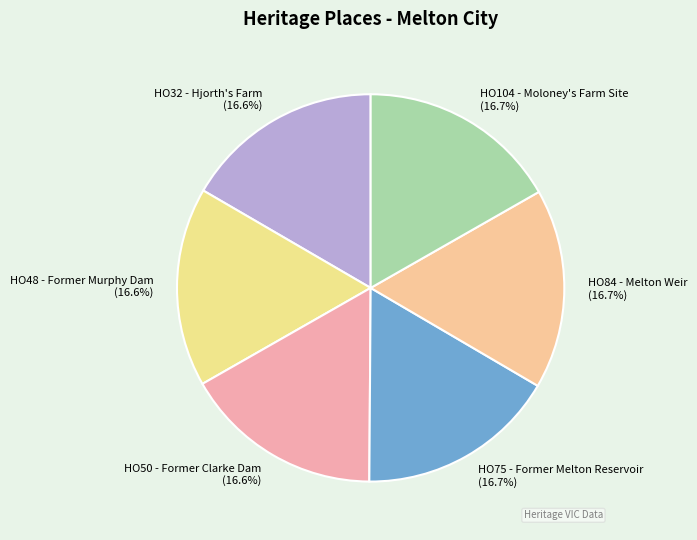

True or false: HO104 - Moloney's Farm Site accounts for 22% of the total.

False